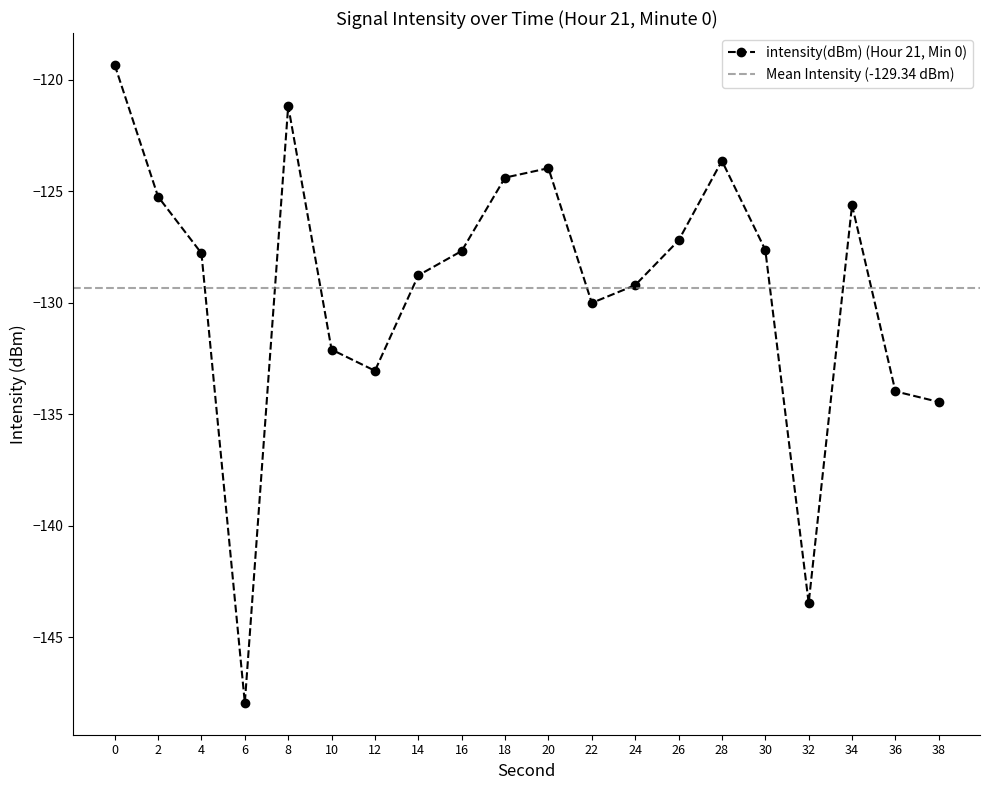

What is the maximum value shown in the chart?

-119.3